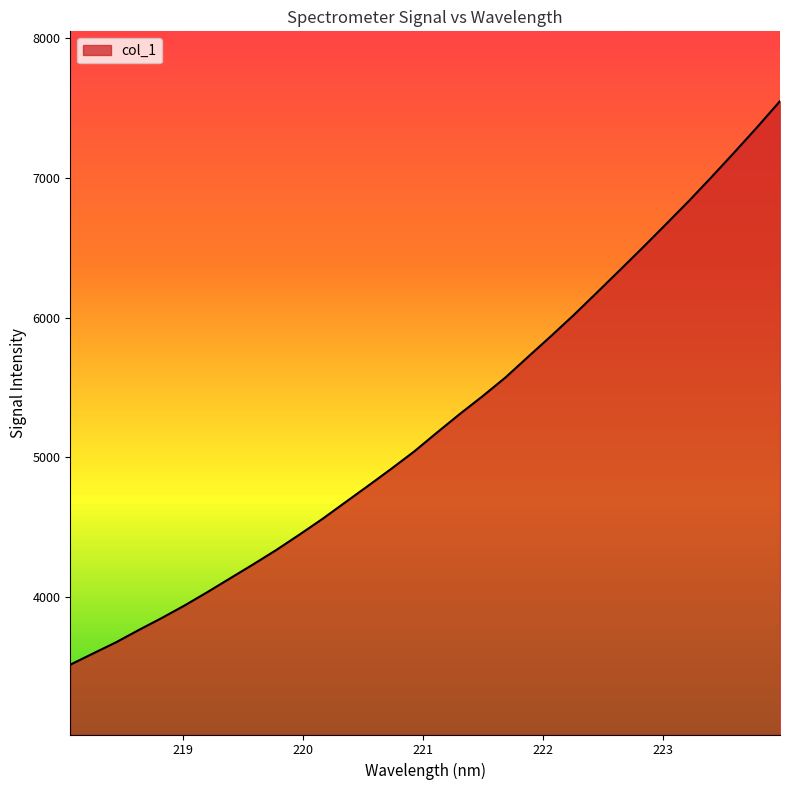

What is the maximum value shown in the chart?

7551.2